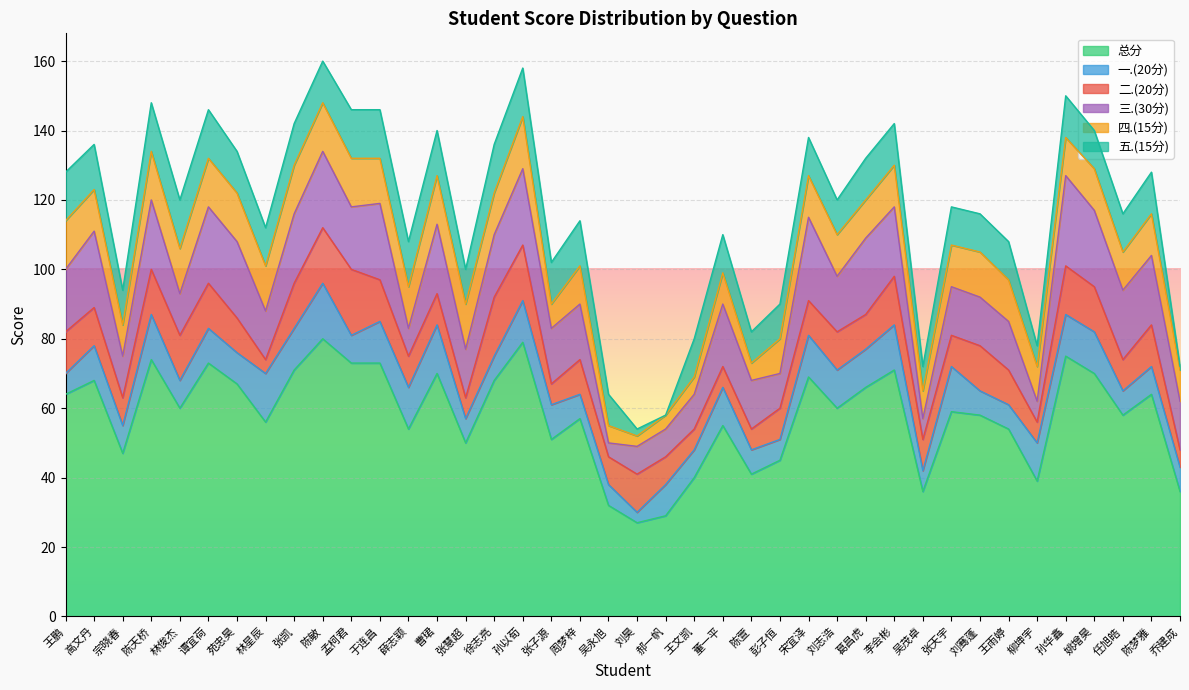

How many intersections are there between 一.(20分) and 三.(30分)?

8